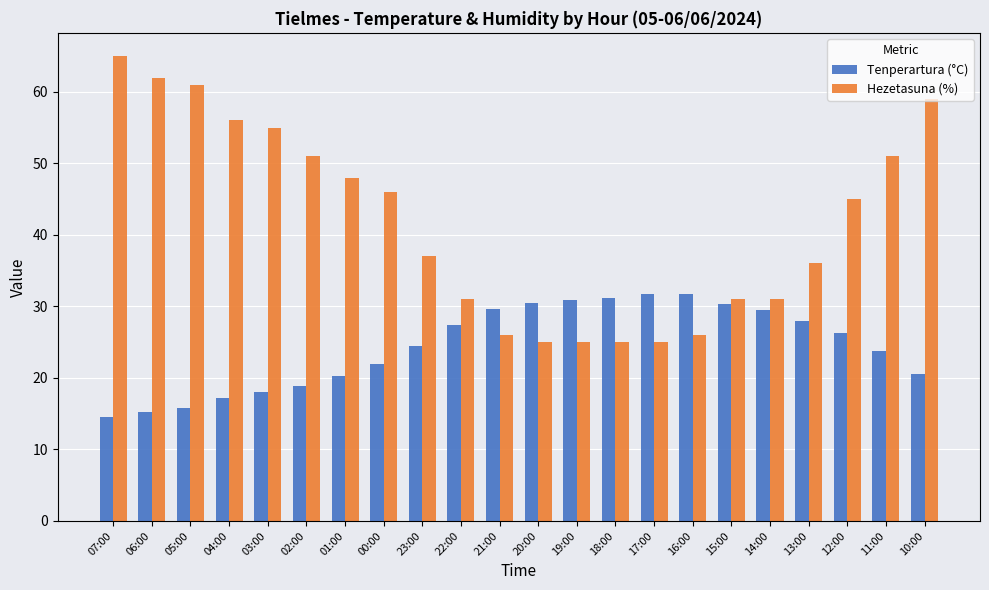

What position from the left is 22:00?

10